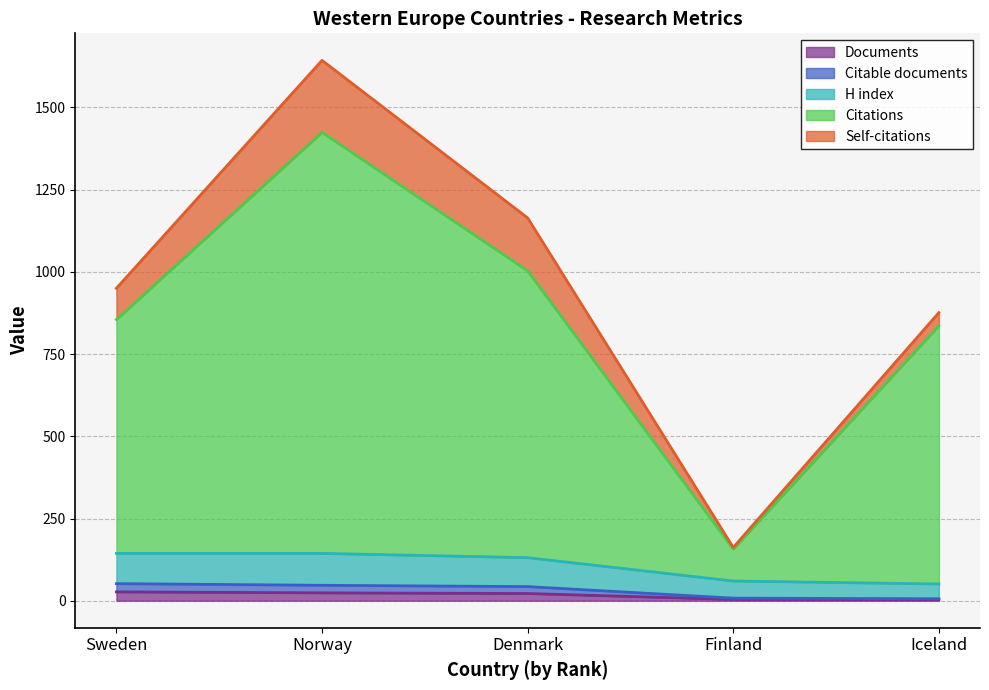

Which series changed the most between Norway and Finland?

Citations